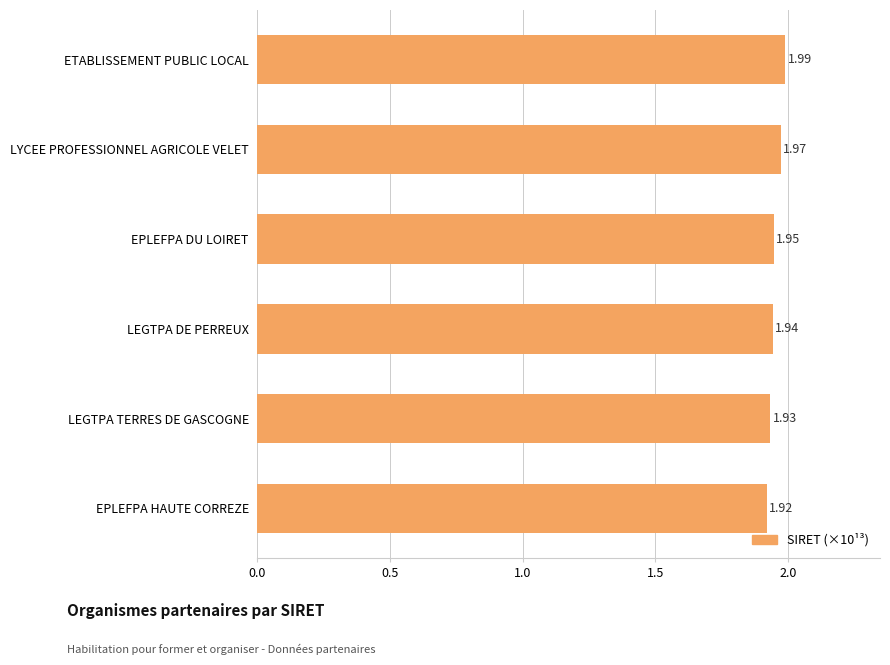

Between LYCEE PROFESSIONNEL AGRICOLE VELET and ETABLISSEMENT PUBLIC LOCAL, which is larger?

ETABLISSEMENT PUBLIC LOCAL